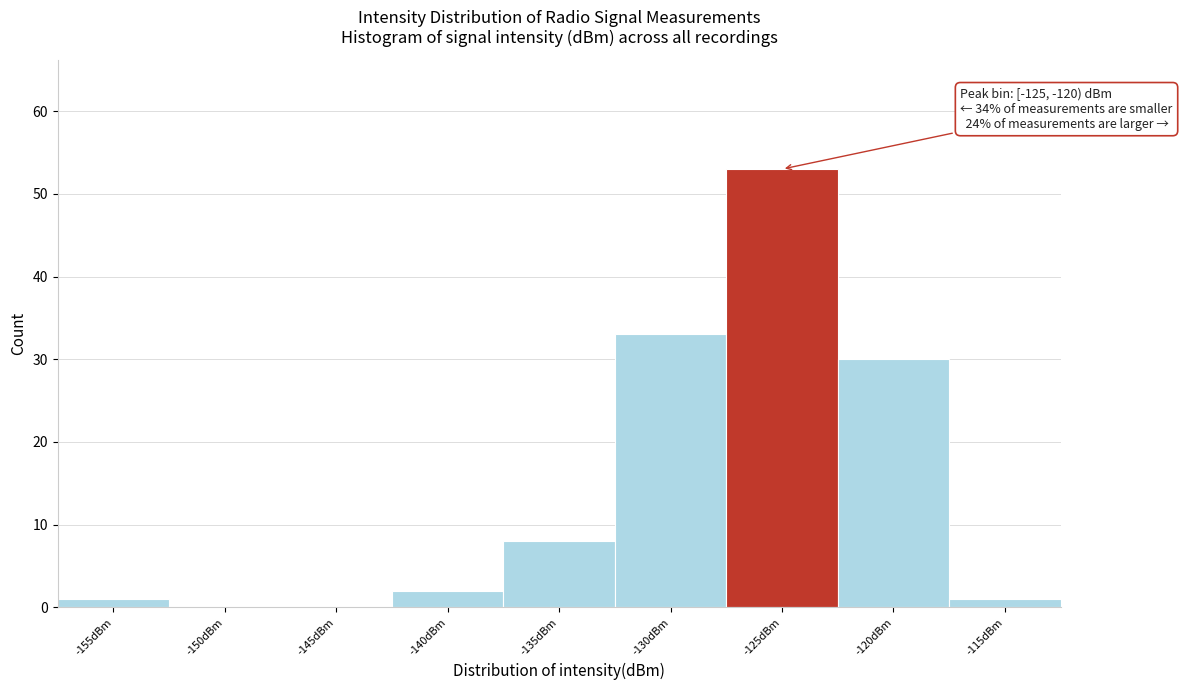

Reading right to left, transcribe all the data shown in this chart.

-115dBm=1	-120dBm=30	-125dBm=53	-130dBm=33	-135dBm=8	-140dBm=2	-145dBm=0	-150dBm=0	-155dBm=1